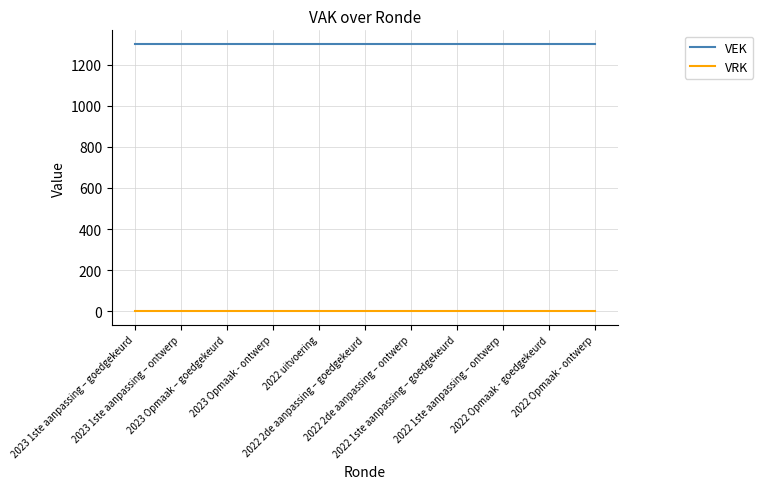

List the series in order of their peak value, lowest first.

VRK, VEK